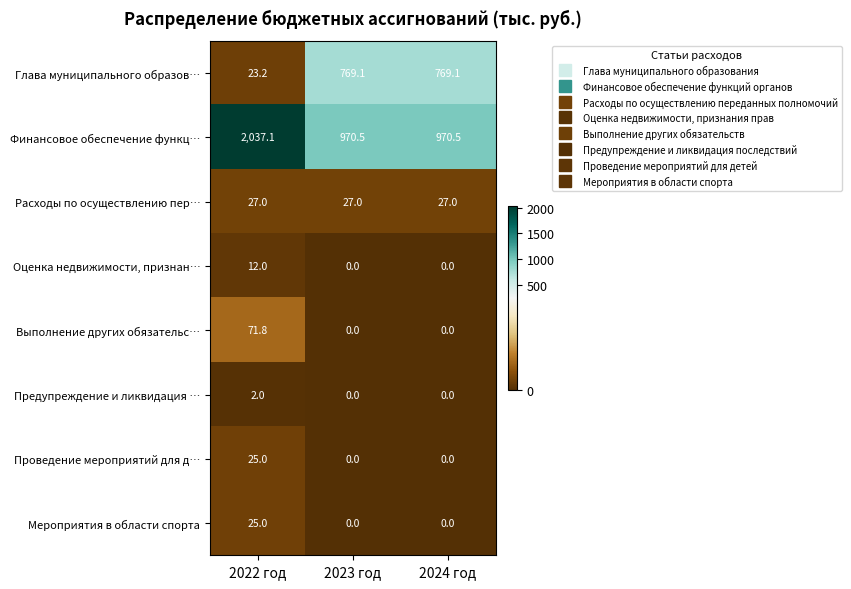

What is the total value across all series at 2022 год?

2223.1